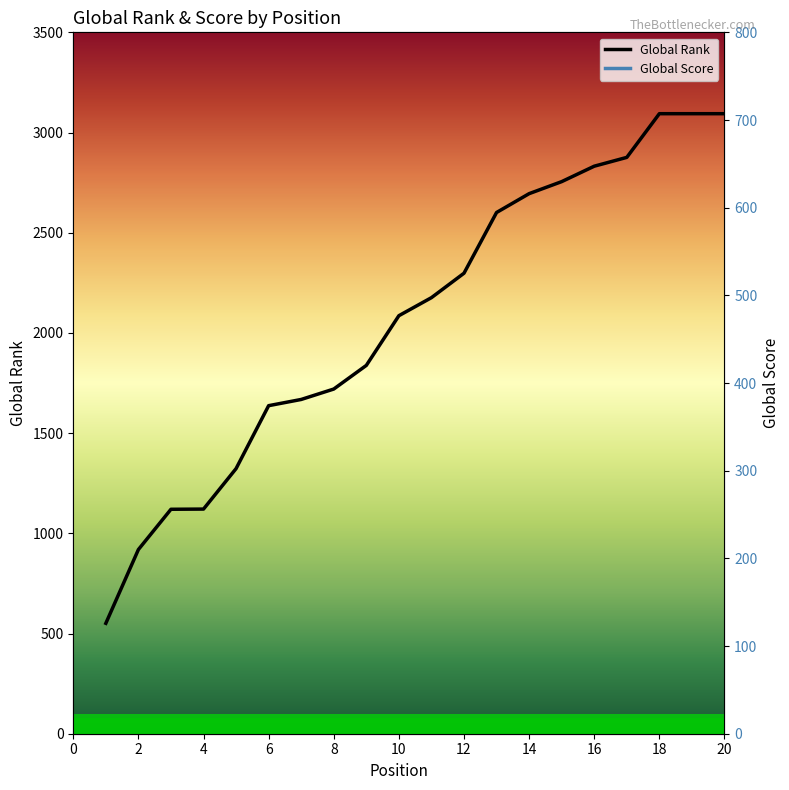

Reading left to right, list all the values displayed in this chart.

Global Rank: 551	919	1120	1121	1323	1637	1668	1720	1838	2086	2176	2298	2601	2695	2755	2832	2876	3094	3094	3094
Global Score: 639	406	340	340	286	234	228	222	208	180	170	158	143	139	137	133	132	120	120	120